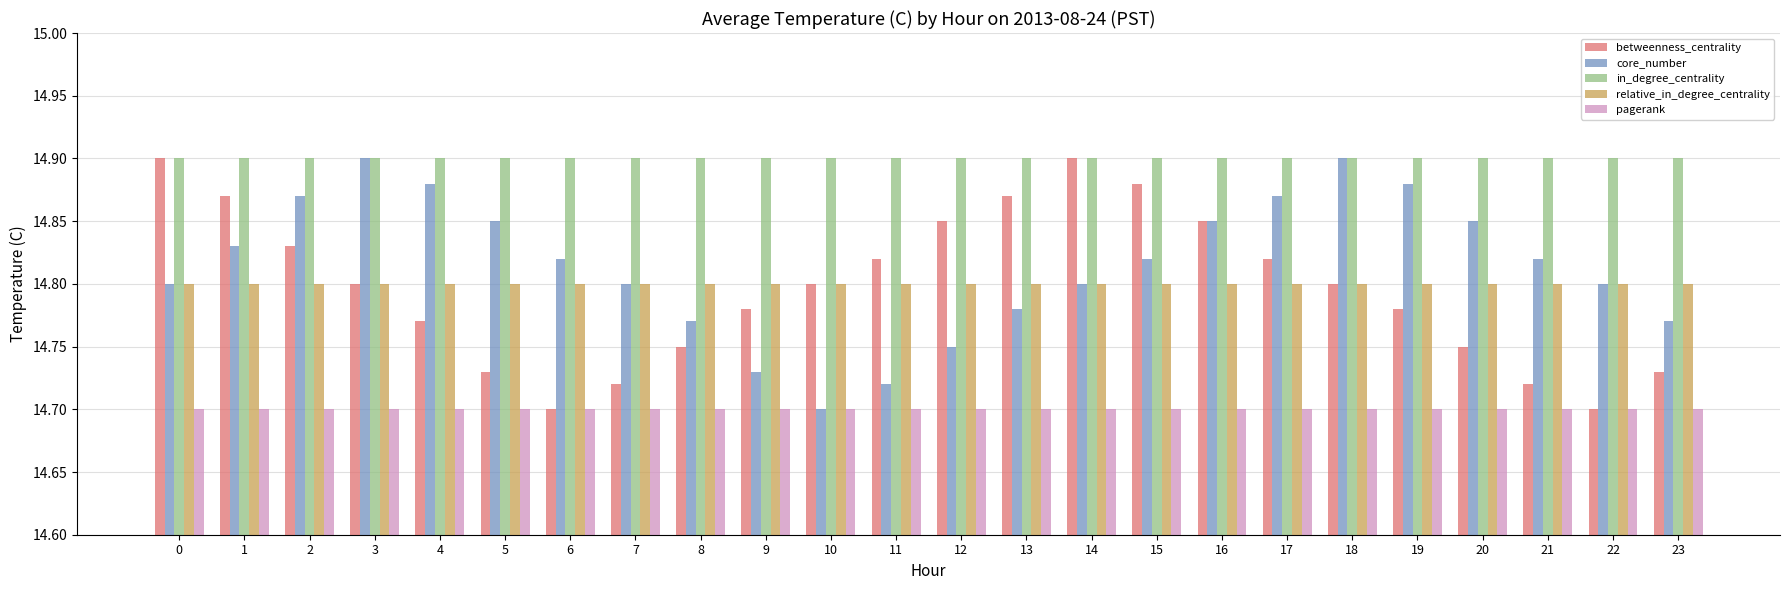

How many betweenness_centrality values are between 14 and 15?

24